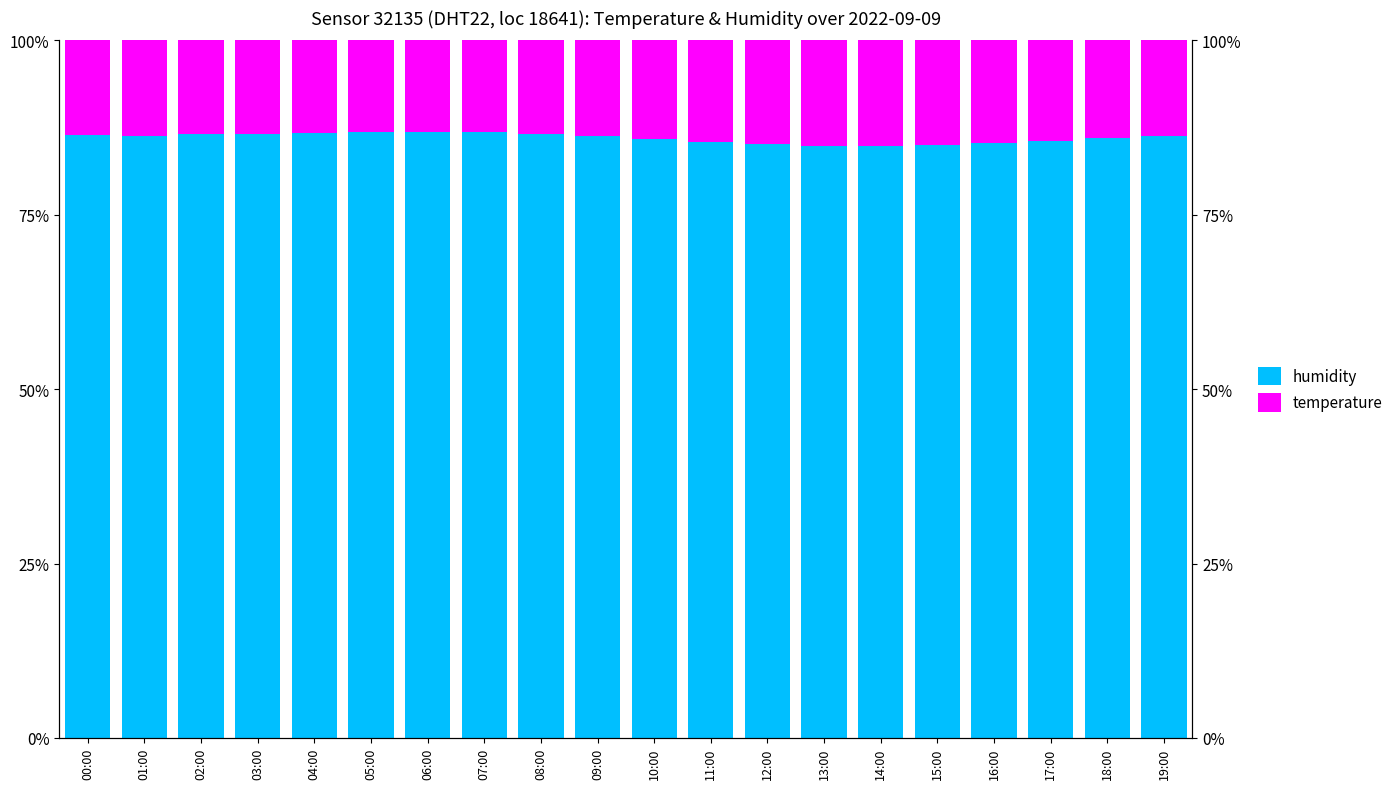

Does the chart contain any negative values?

No